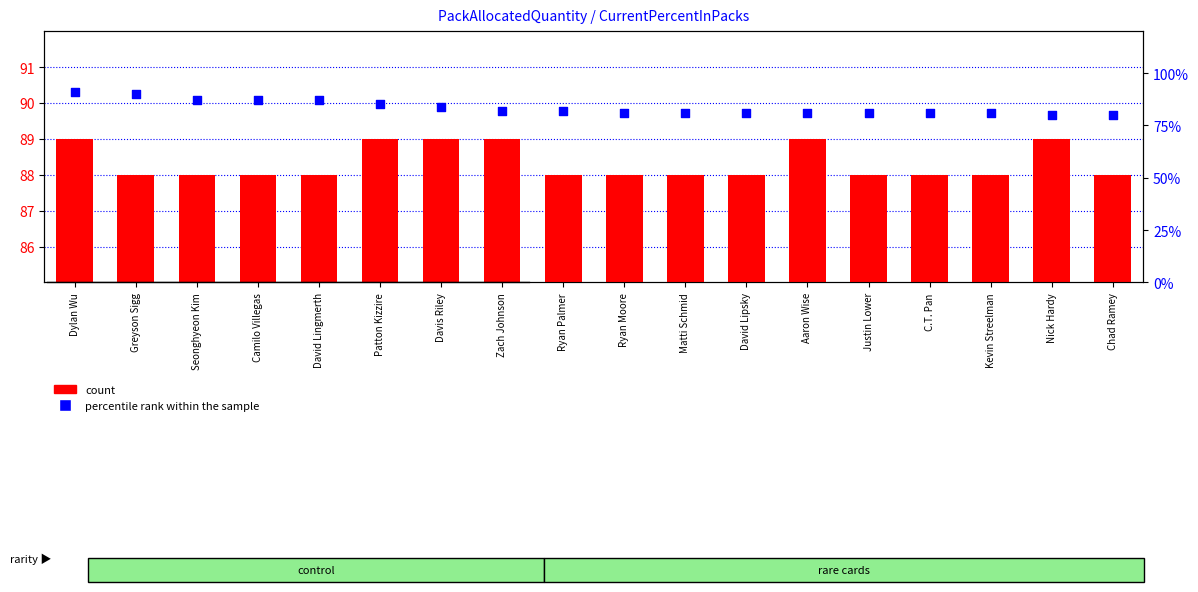

Which series reaches the maximum Y coordinate?

count